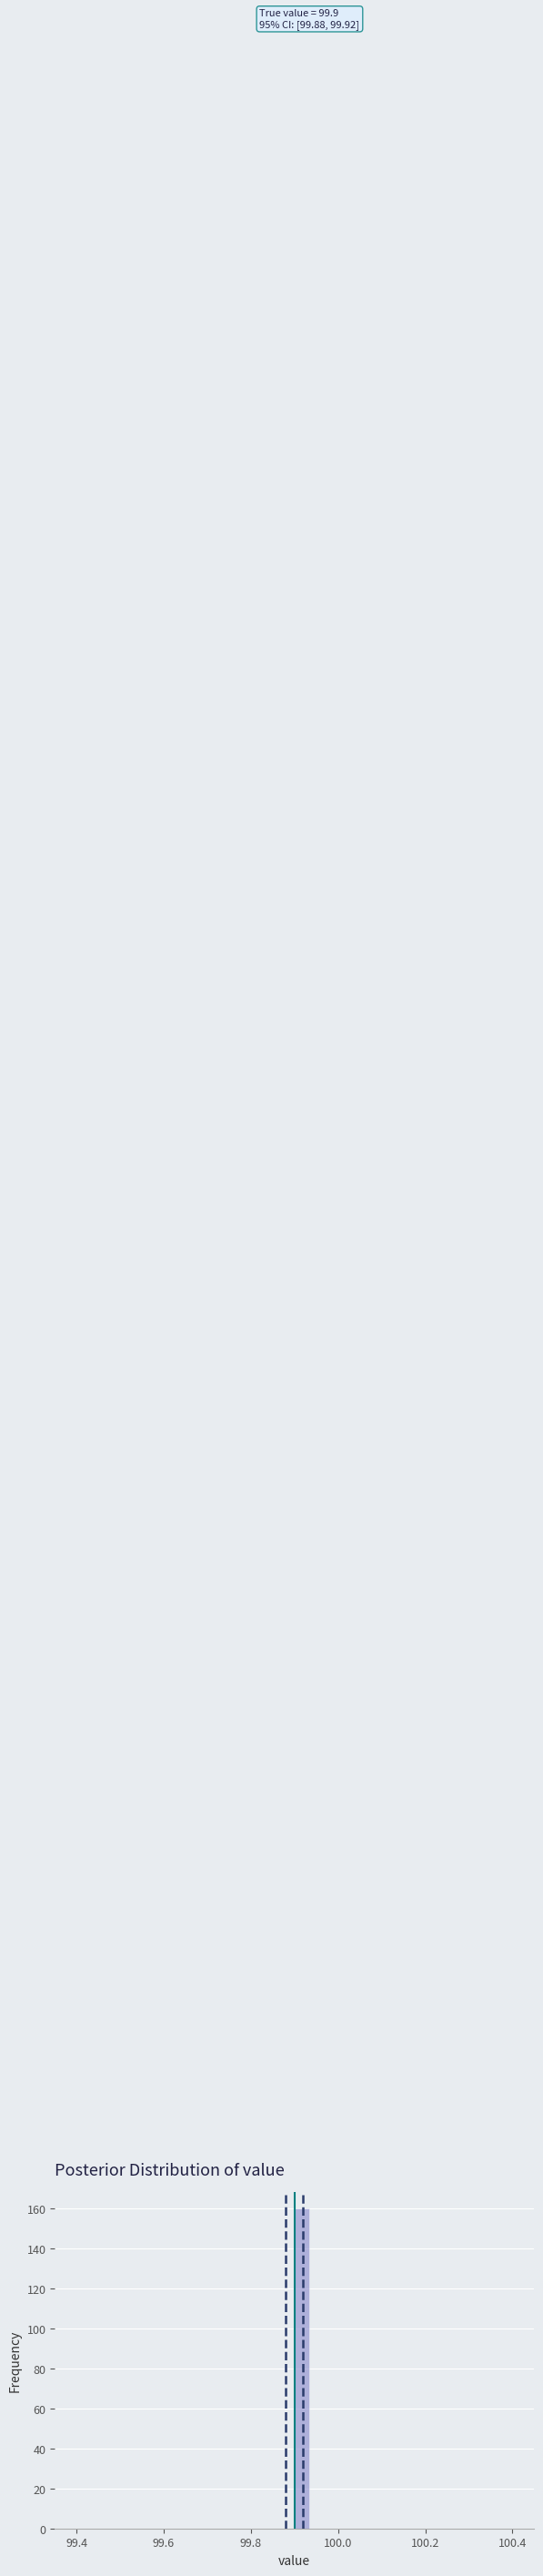

Read against the x-axis, roughly where is the centre of the tallest bar?

99.92